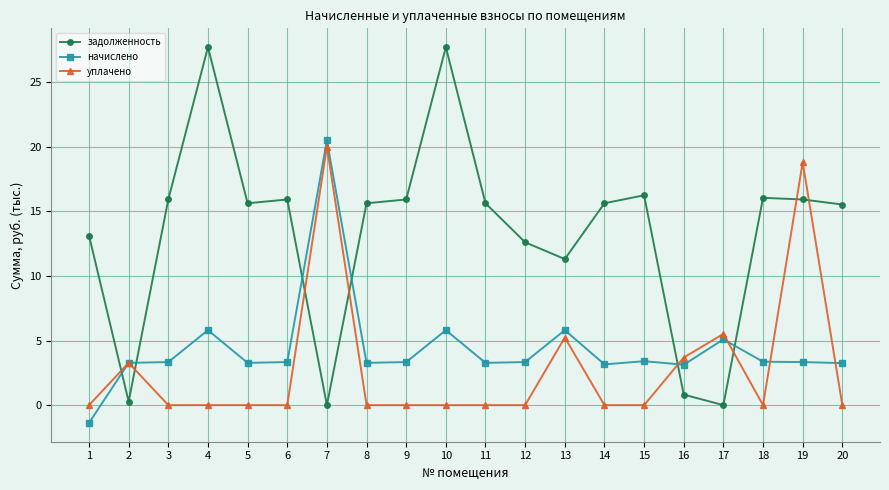

At 17, list the series in order from largest to smallest.

уплачено, начислено, задолженность